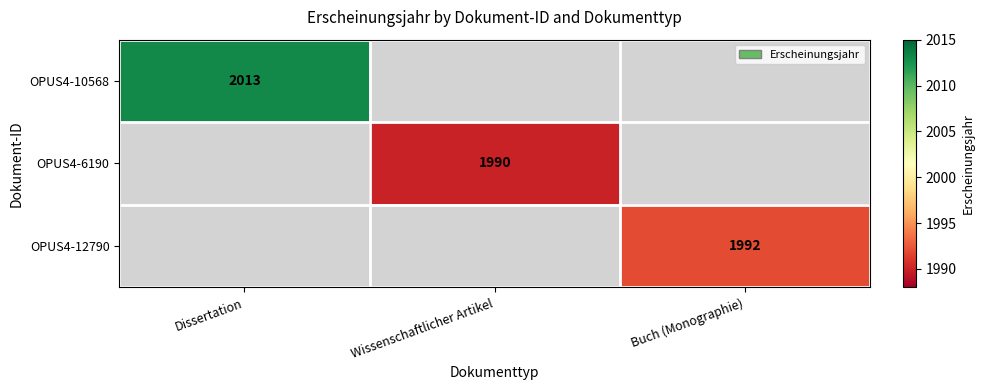

What is the maximum value shown in the chart?

2013.0